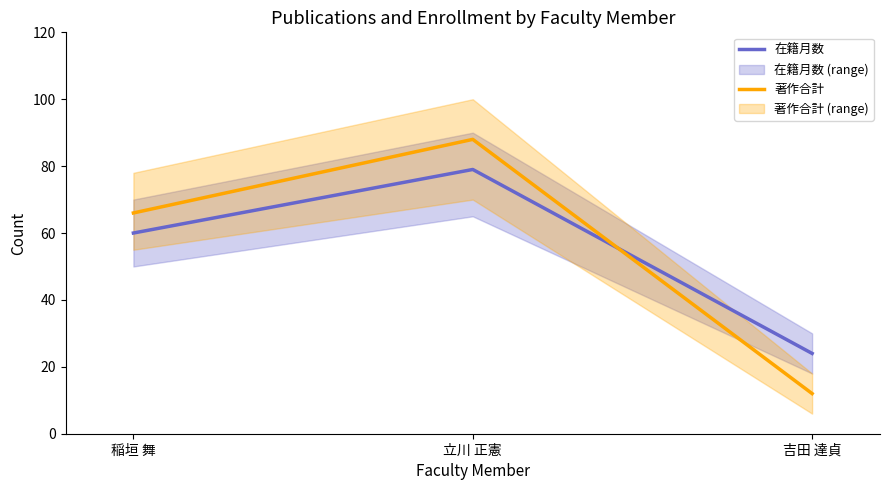

What is the difference between the 著作合計 values at 吉田 達貞 and 立川 正憲?

76